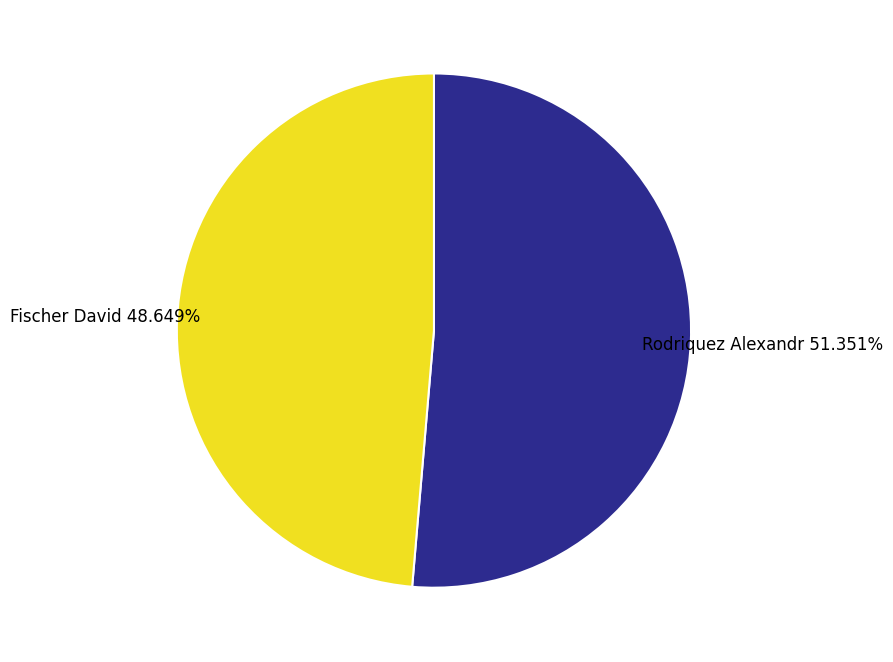

Does any single category account for the majority?

Yes